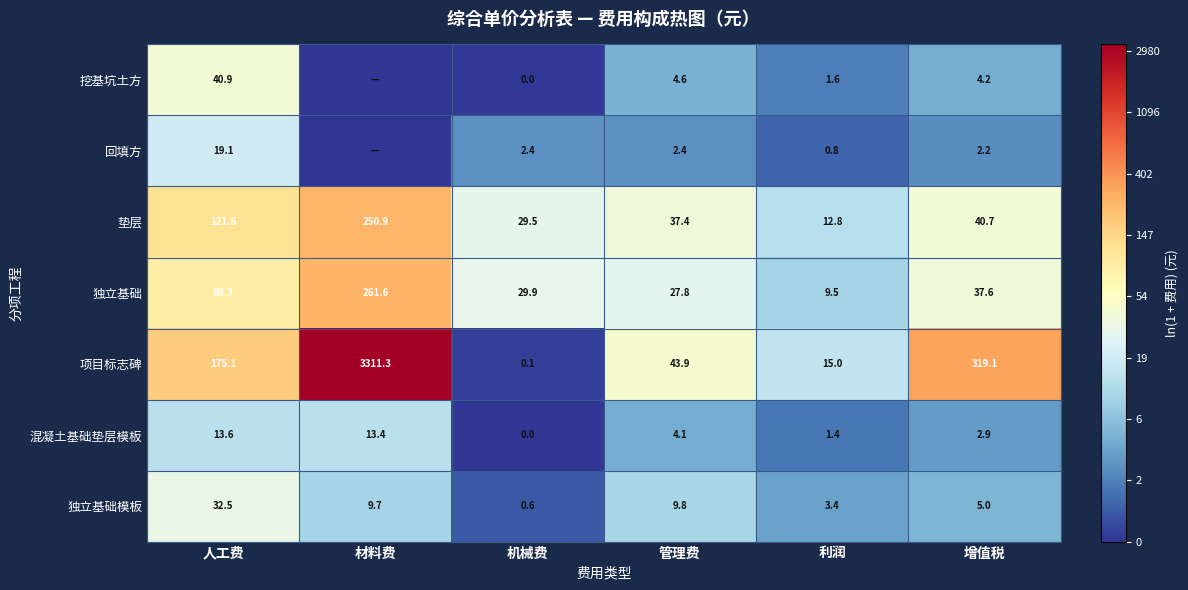

Which category has the highest value in the 垫层 series?

材料费